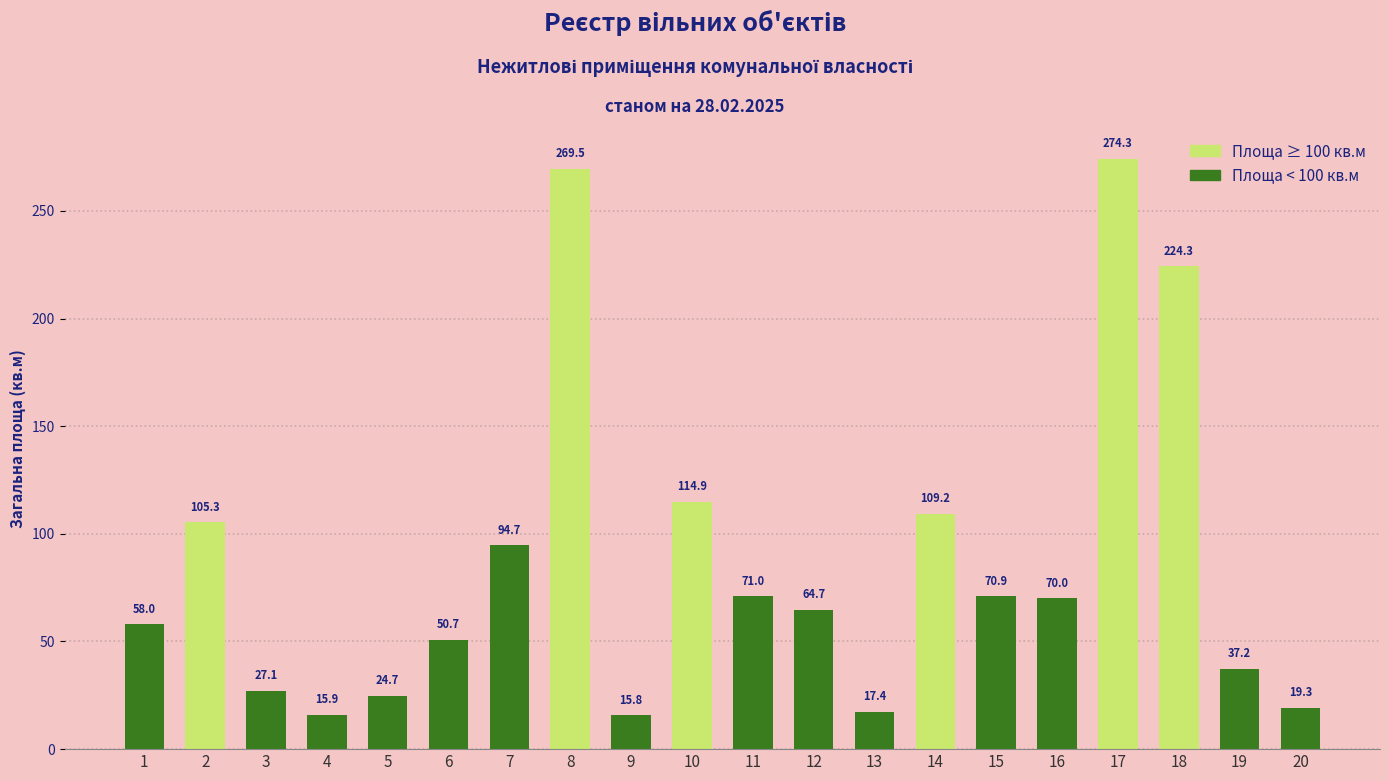

Reading left to right, transcribe all the data shown in this chart.

58.0	105.3	27.1	15.9	24.7	50.7	94.7	269.5	15.8	114.9	71.0	64.7	17.4	109.2	70.9	70.0	274.3	224.3	37.2	19.3